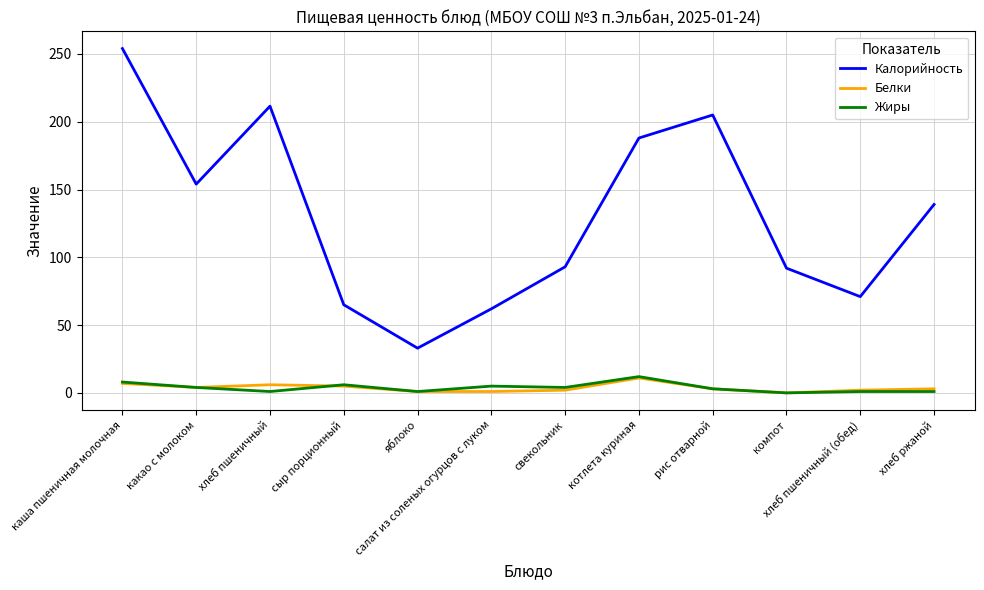

At which category is the sum across all series the highest?

каша пшеничная молочная